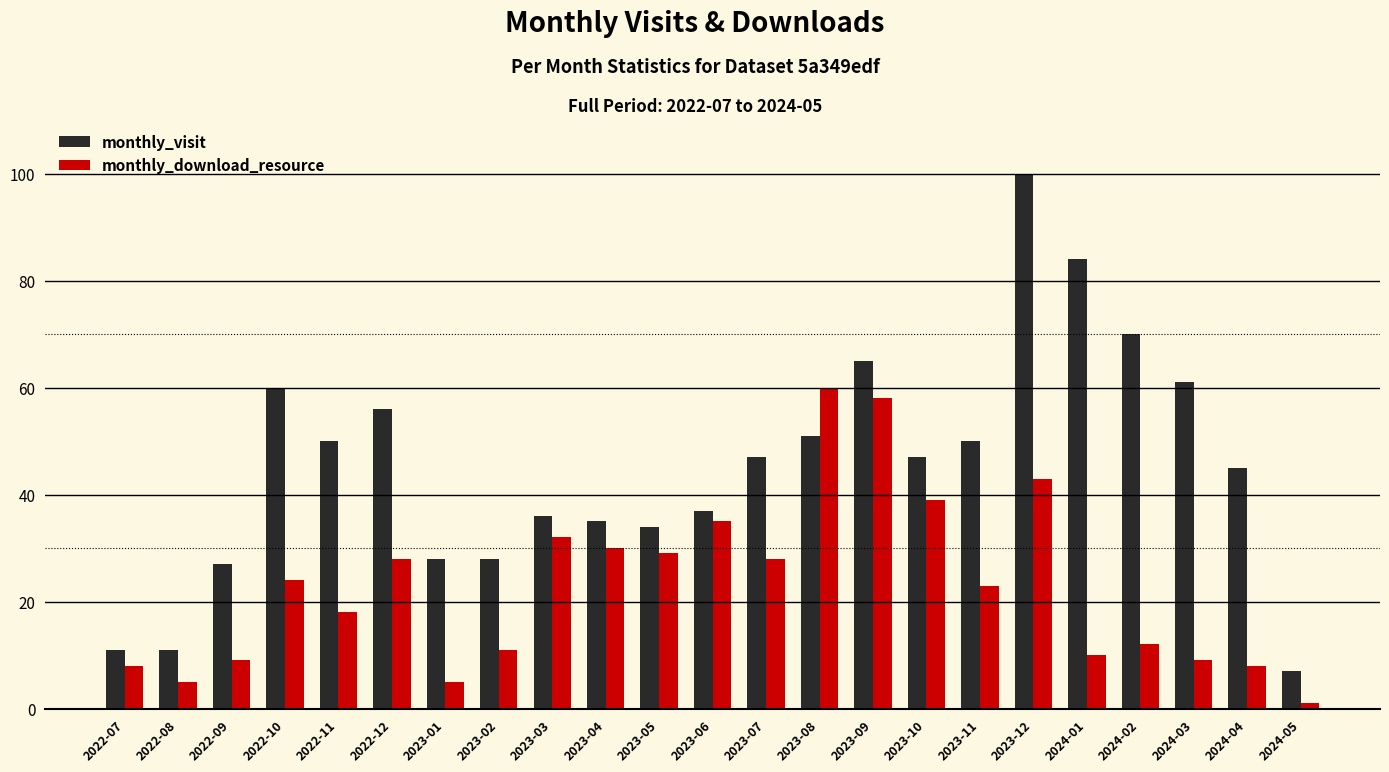

What is the maximum value shown in the chart?

100